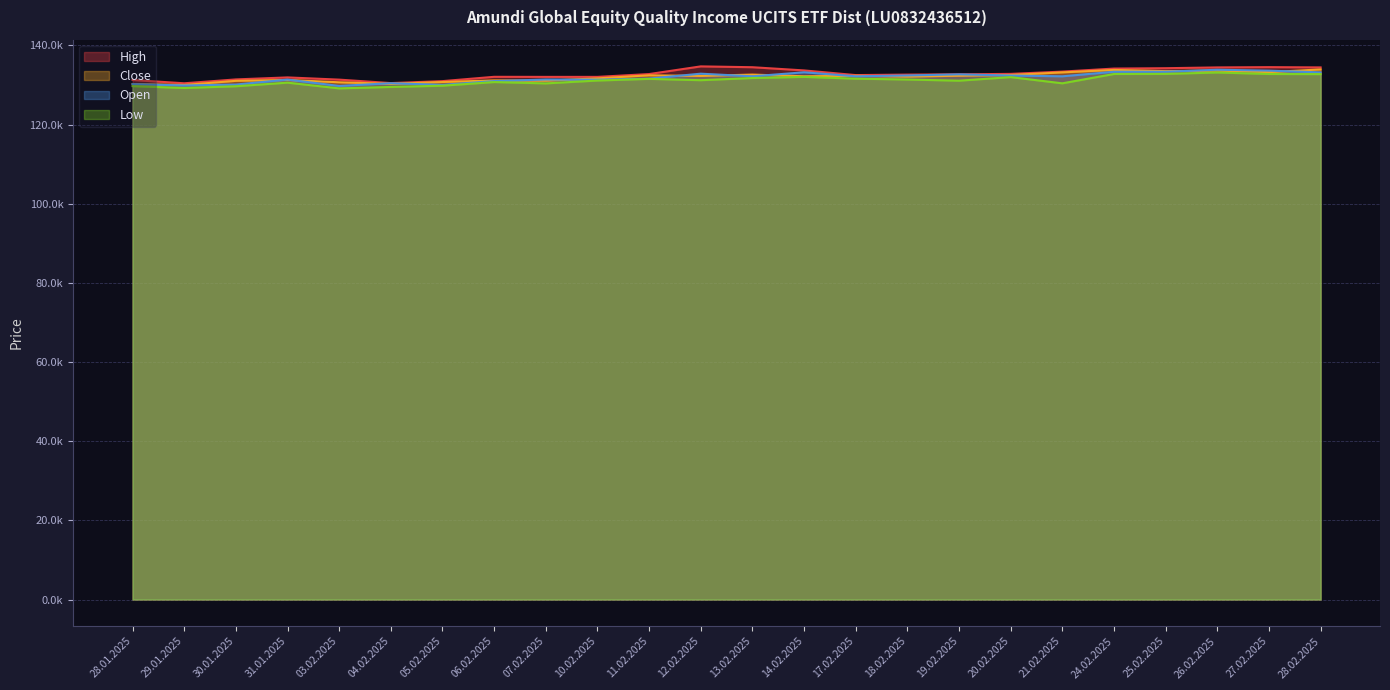

What is the average value of the Close series?

132001